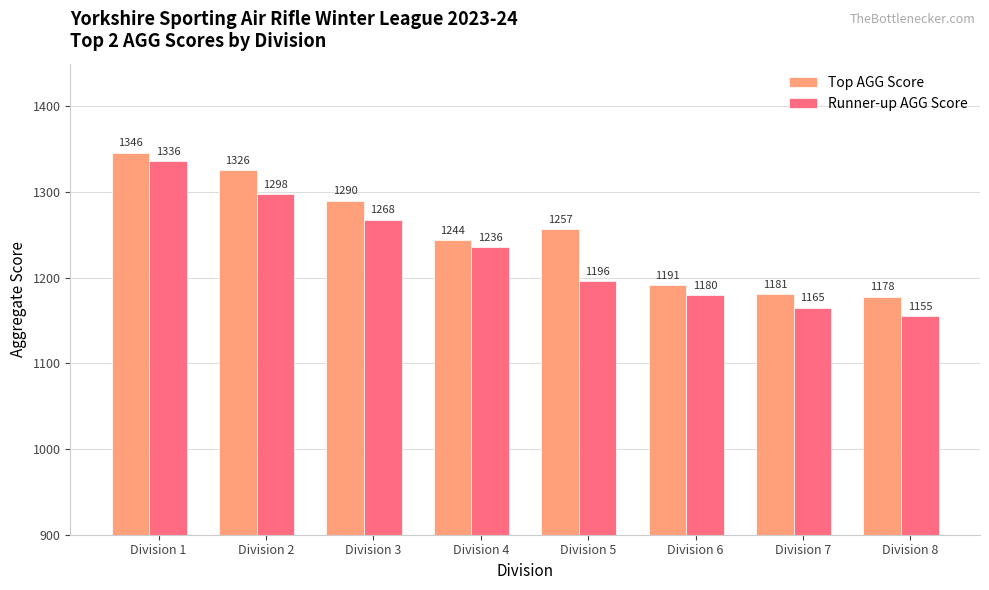

Rank the categories by Top AGG Score value from highest to lowest.

Division 1, Division 2, Division 3, Division 5, Division 4, Division 6, Division 7, Division 8